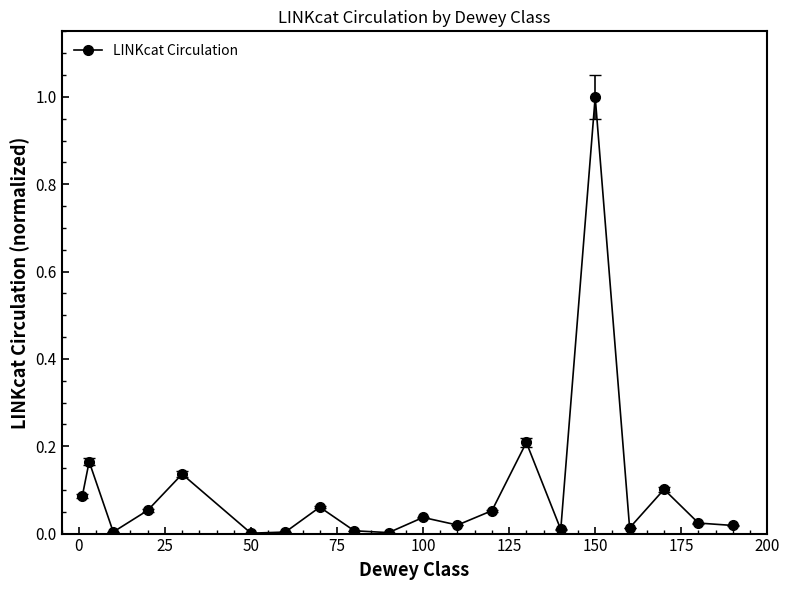

What is the sum of all values?

2.0